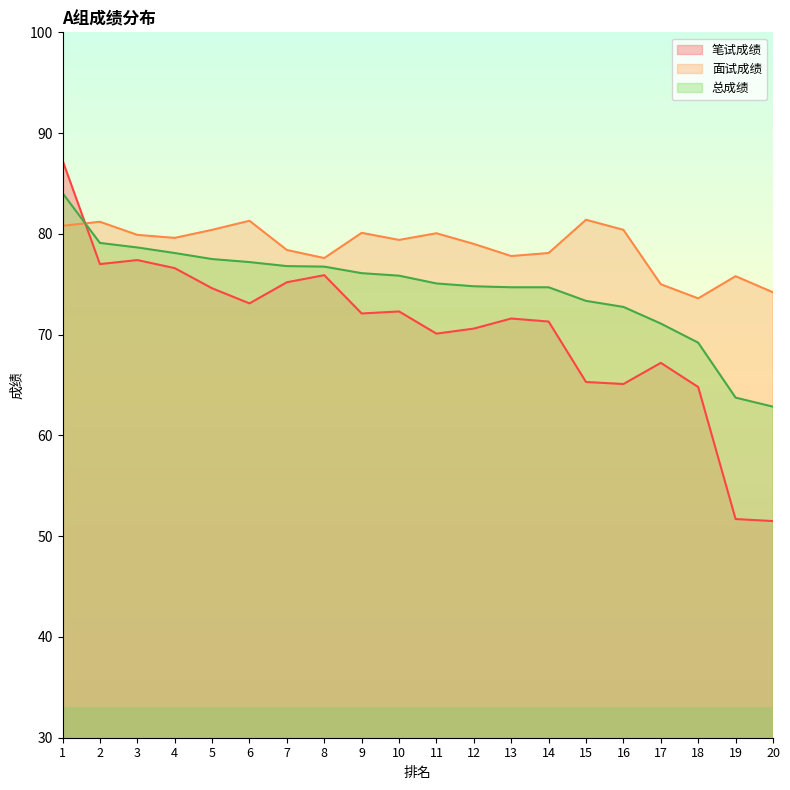

Does the chart display data point markers on the line(s)?

No